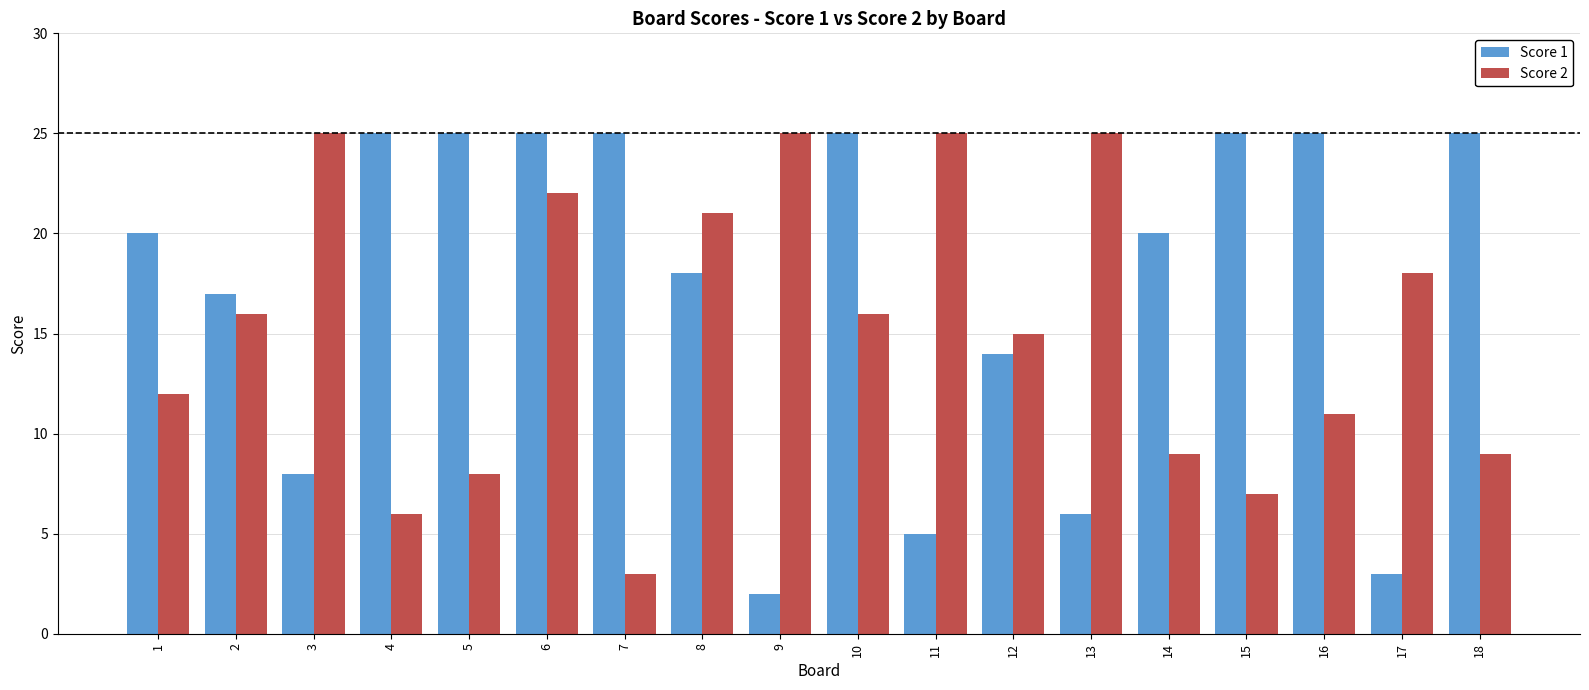

Count the number of categories in the chart.

18